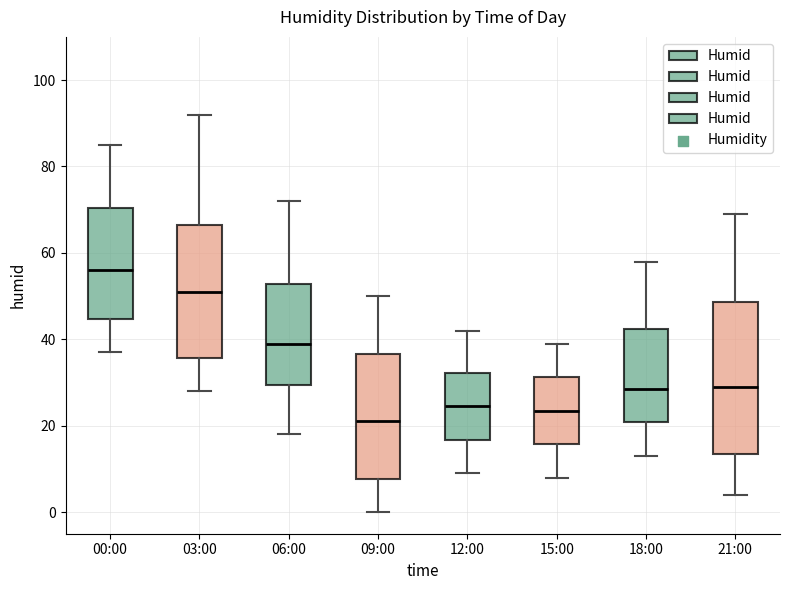

Where does the median line of the box for 06:00 sit on the y-axis? The values are not printed on the chart, so give them approximately, as read against the axis.

40